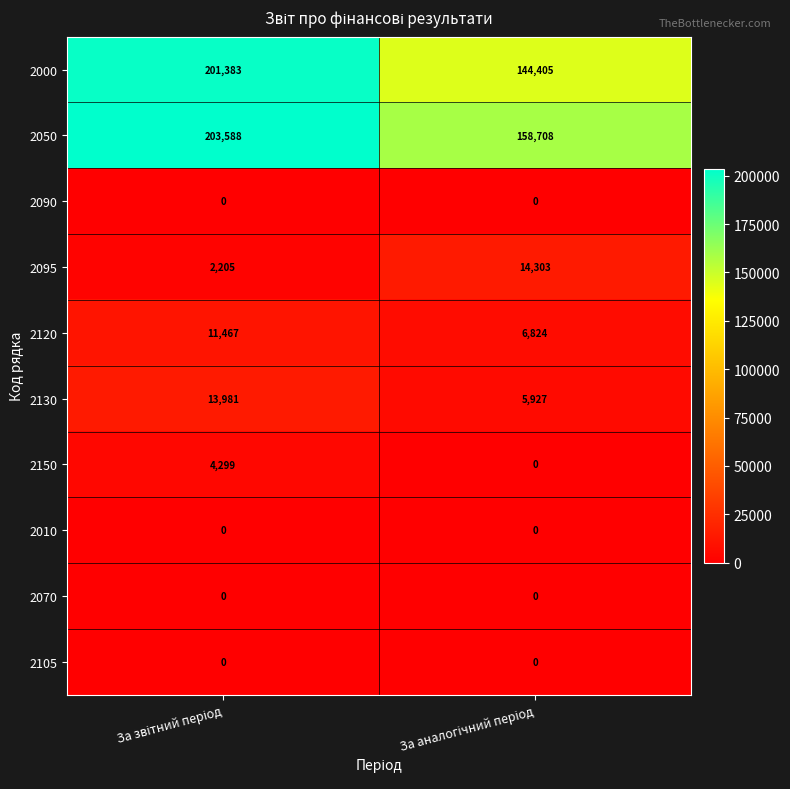

Reading right to left, list all the values displayed in this chart.

2000: 144405	201383
2050: 158708	203588
2090: 0	0
2095: 14303	2205
2120: 6824	11467
2130: 5927	13981
2150: 0	4299
2010: 0	0
2070: 0	0
2105: 0	0